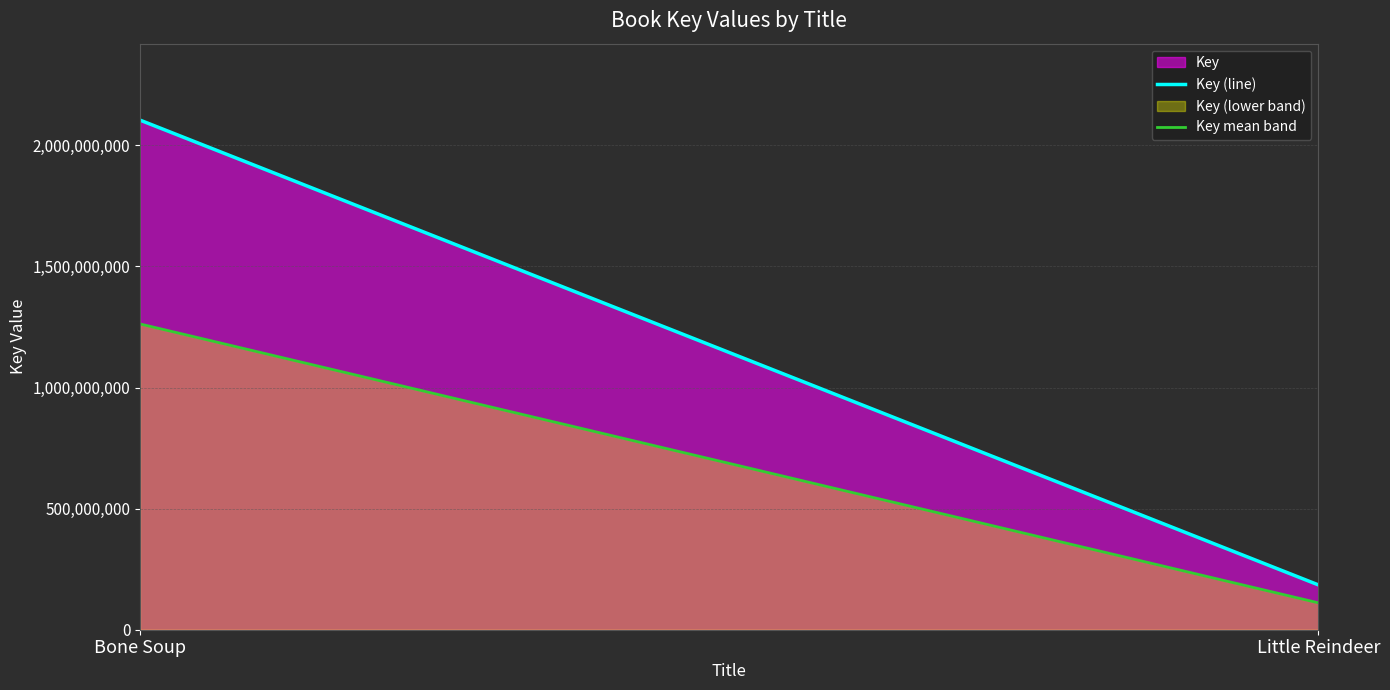

Count the values in the range 185299815 to 2104150996.

2